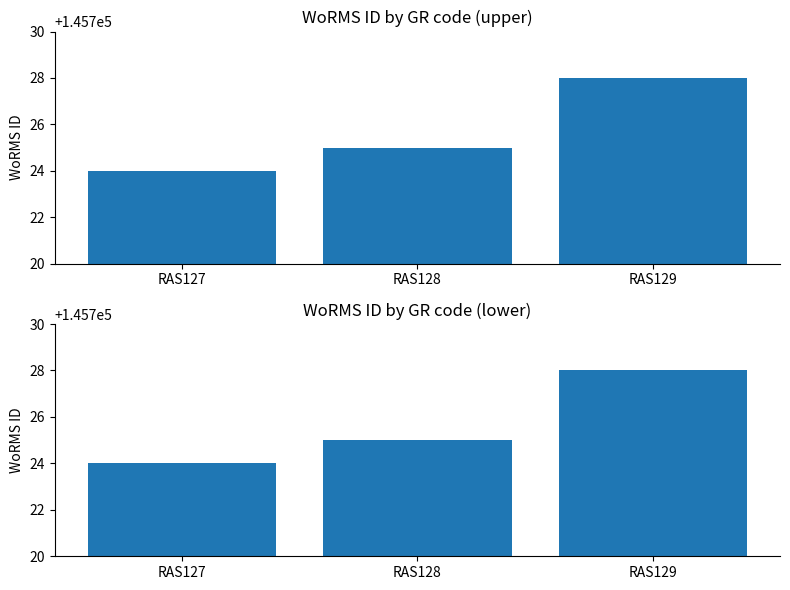

Which label corresponds to the largest value in the chart?

RAS129